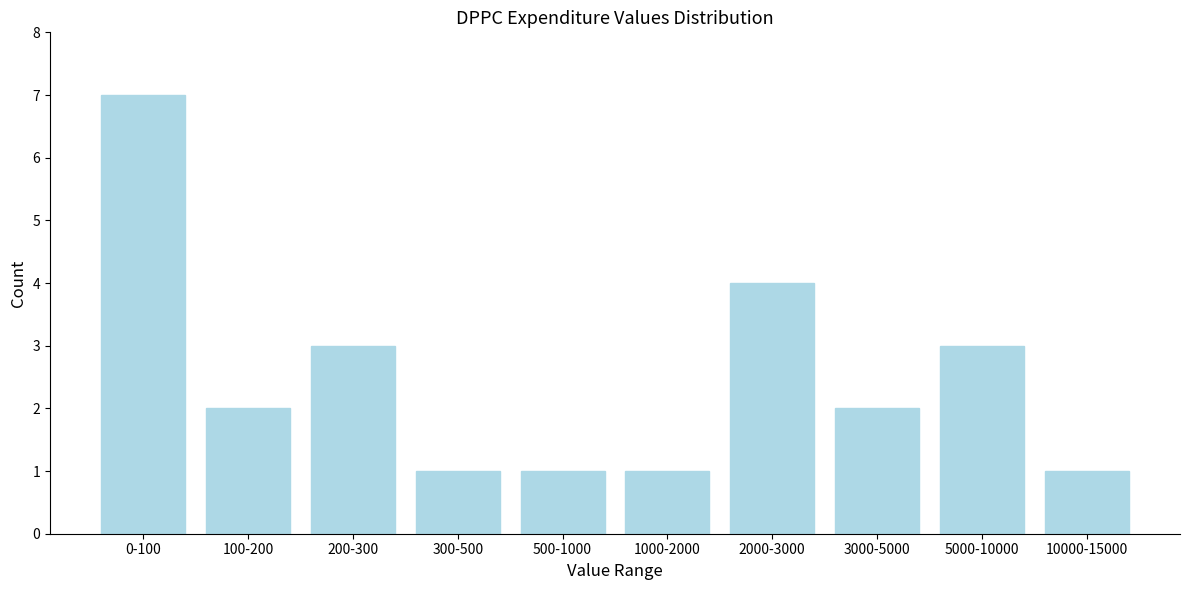

Reading left to right, extract all data points from this chart.

7	2	3	1	1	1	4	2	3	1